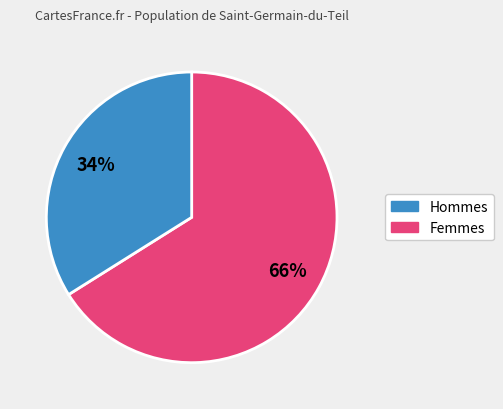

To the nearest percent, what is the difference between the largest and smallest slice percentages?

32%